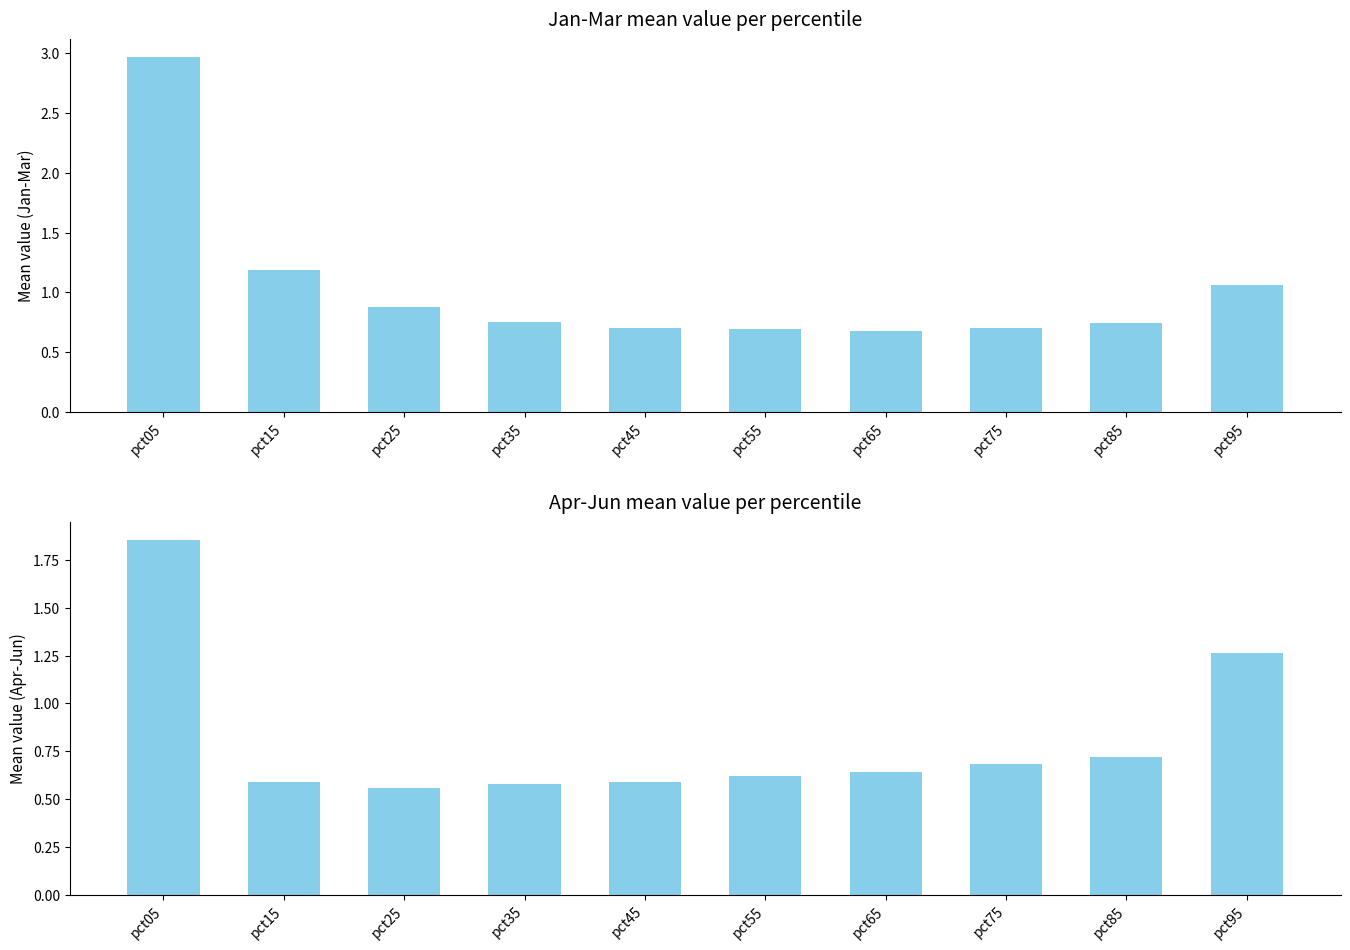

Reading right to left, transcribe all the data shown in this chart.

Mean Jan-Mar: 1.1	0.7	0.7	0.7	0.7	0.7	0.8	0.9	1.2	3.0
Mean Apr-Jun: 1.3	0.7	0.7	0.6	0.6	0.6	0.6	0.6	0.6	1.9